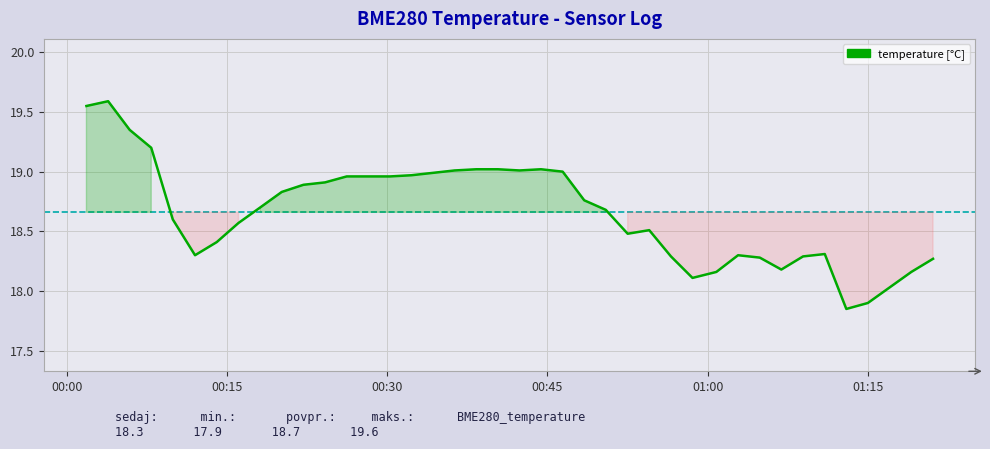

How many interior local valleys (lower than both neighbors) does the data have?

6